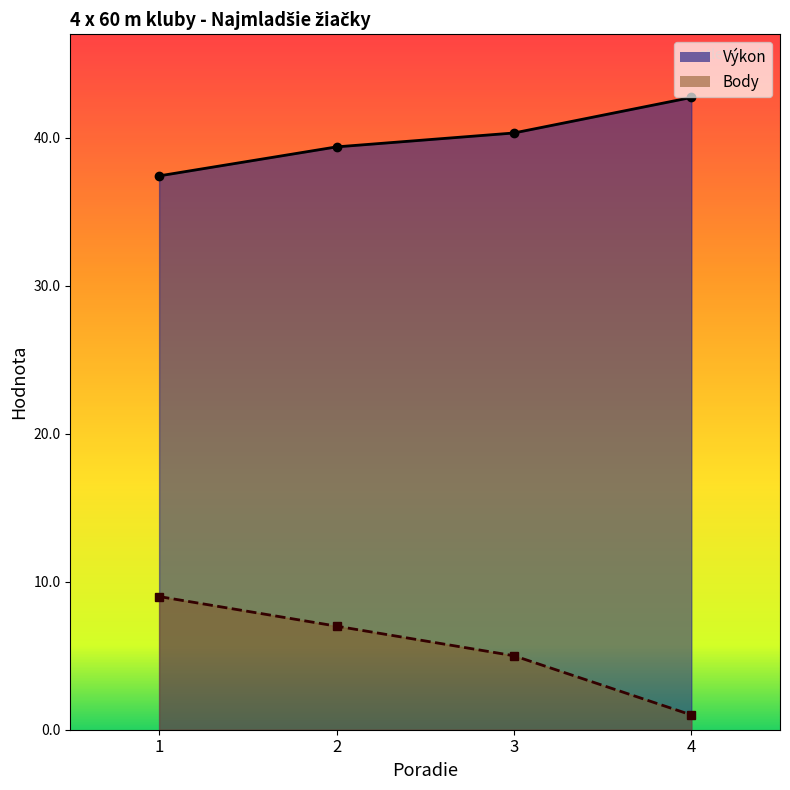

Where is Výkon nearest to the value 40?

3